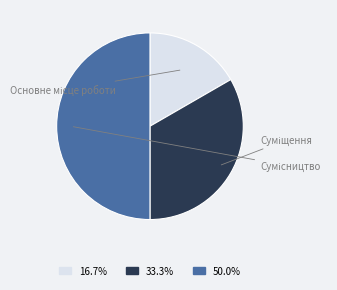

Between Суміщення and Основне місце роботи, which is larger?

Суміщення